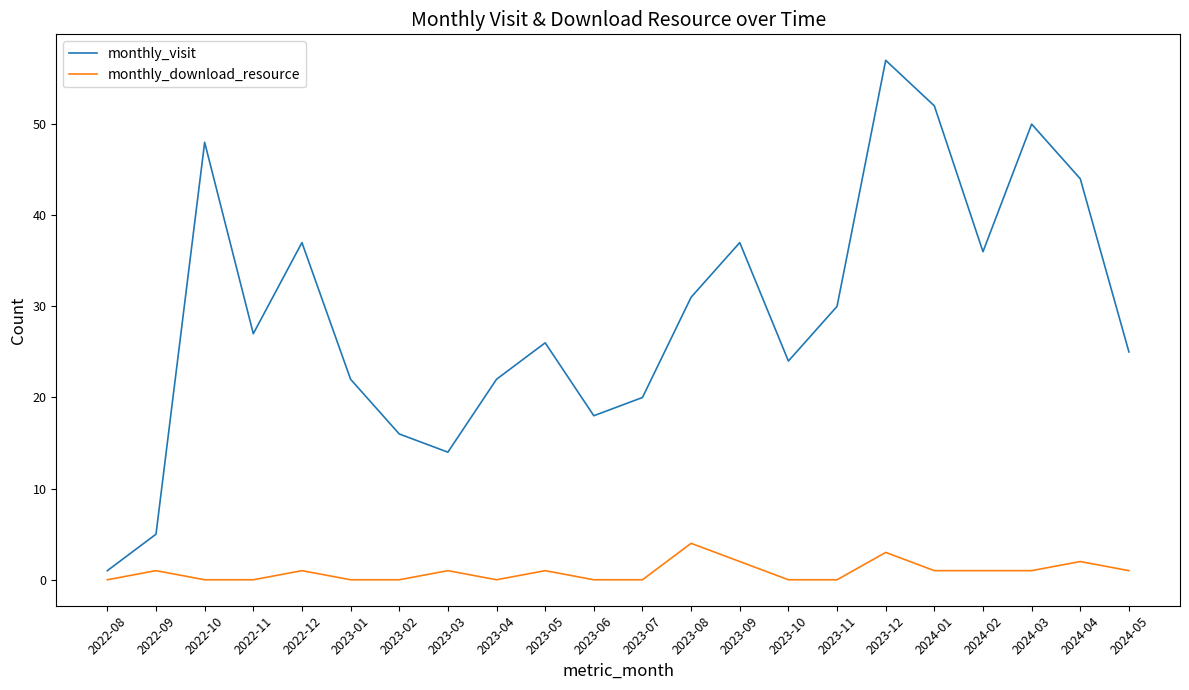

How many lines are shown in the chart?

2